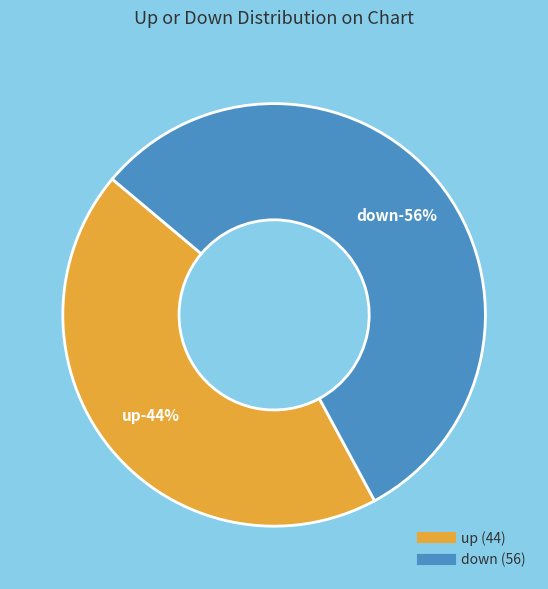

How many slices are in this pie chart?

2